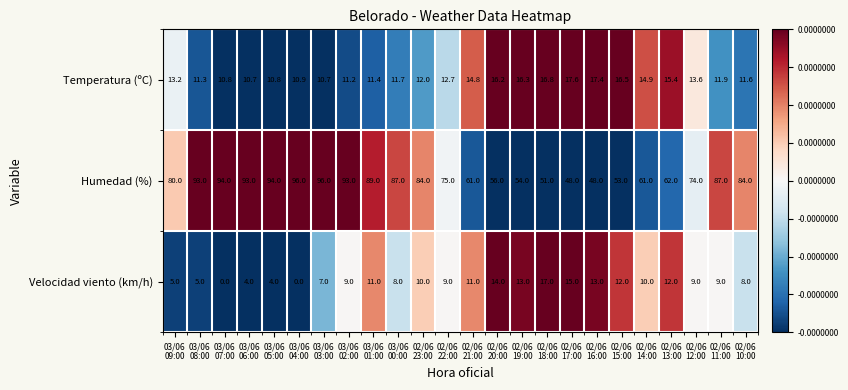

List the series in order of their peak value, highest first.

Humedad (%), Temperatura (ºC), Velocidad viento (km/h)